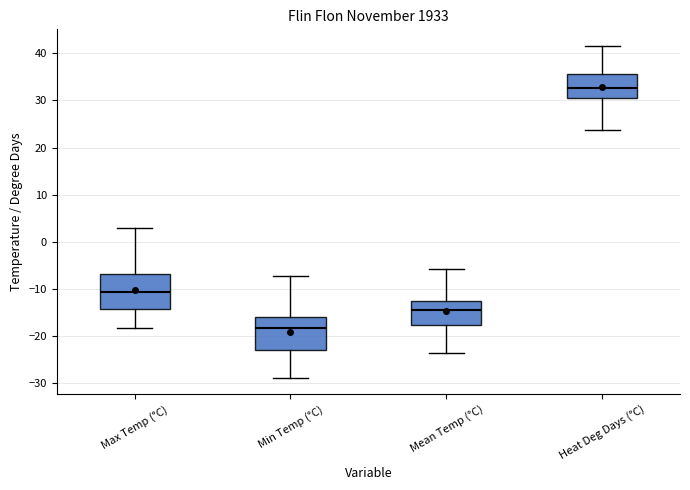

Which box's median line is the highest?

Heat Deg Days (°C)